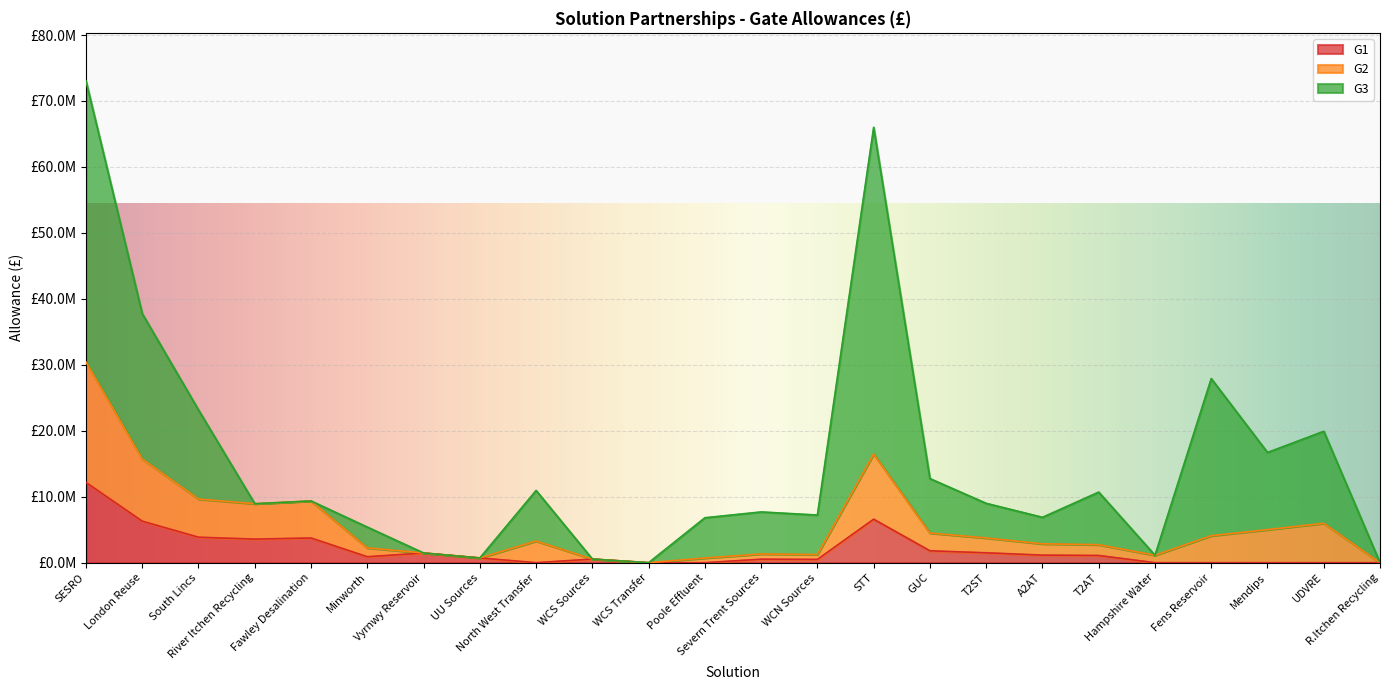

What are all the series names shown in the legend?

G1, G2, G3